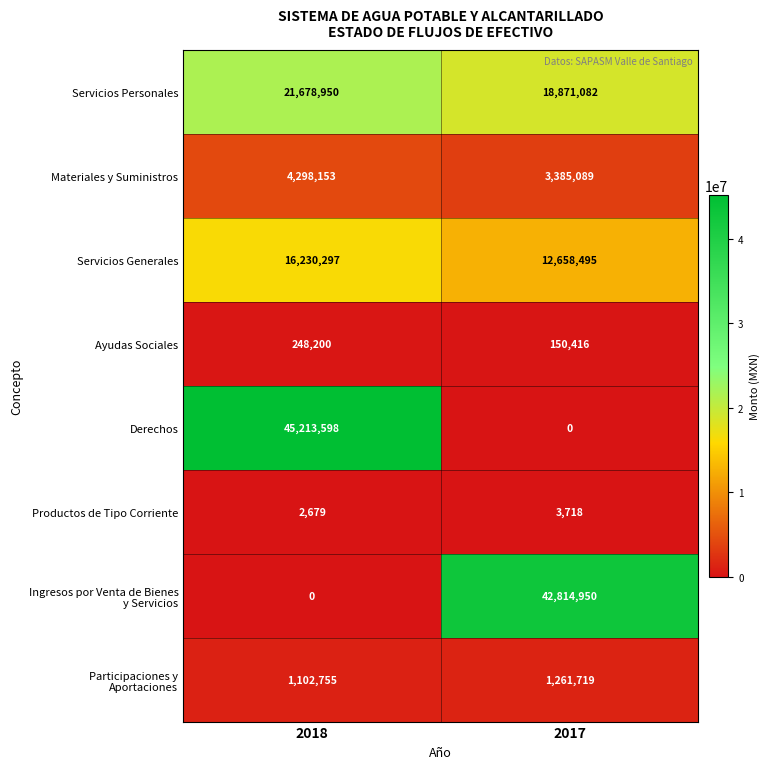

What is the difference between the highest and lowest values at 2018?

45213598